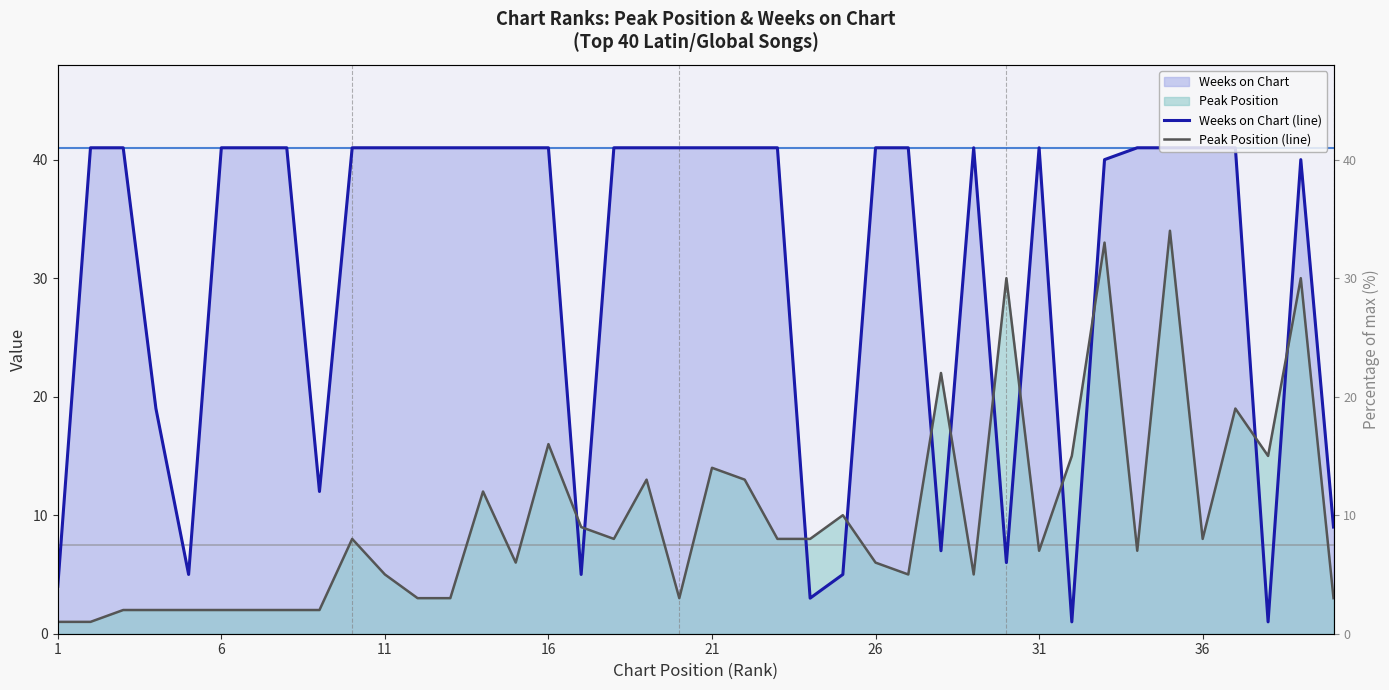

How many interior local peaks does the Weeks on Chart (line) series have?

3